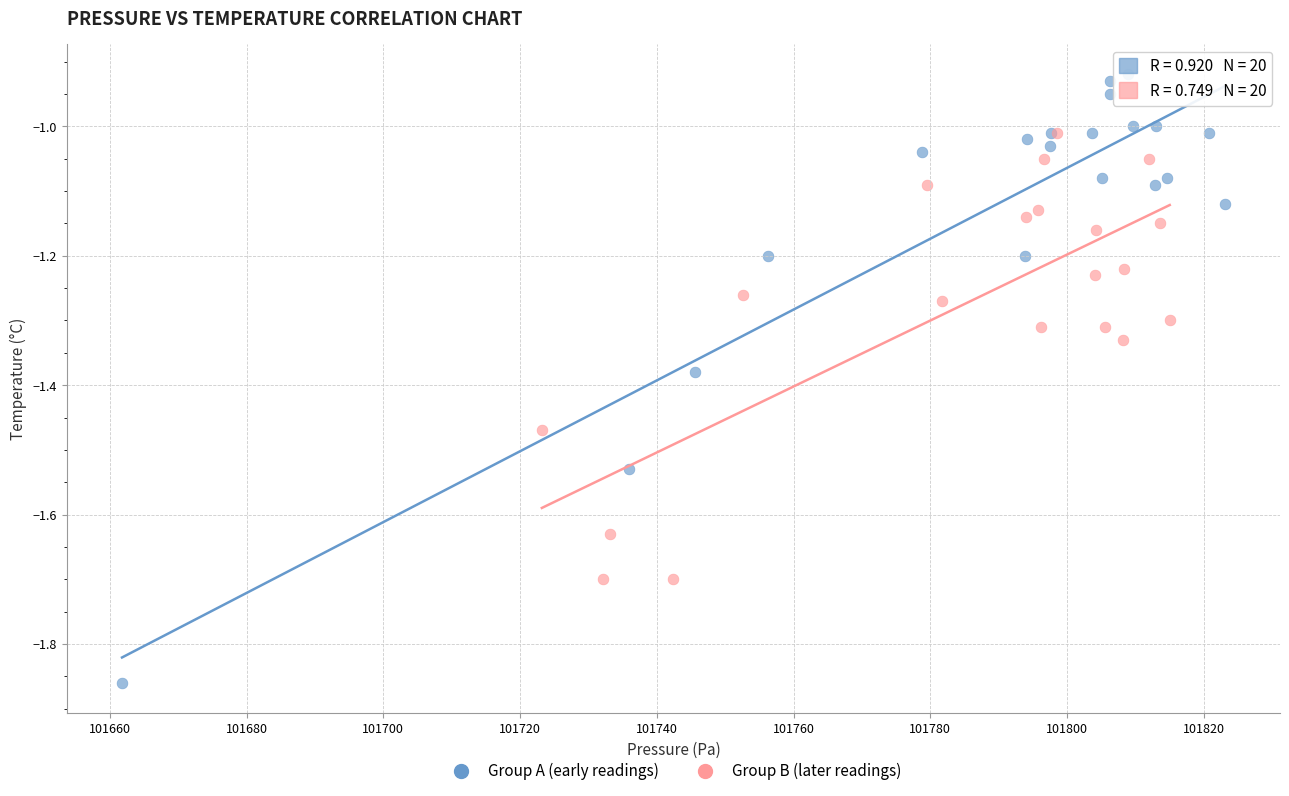

Which series reaches the minimum Y coordinate?

Group A (early readings)